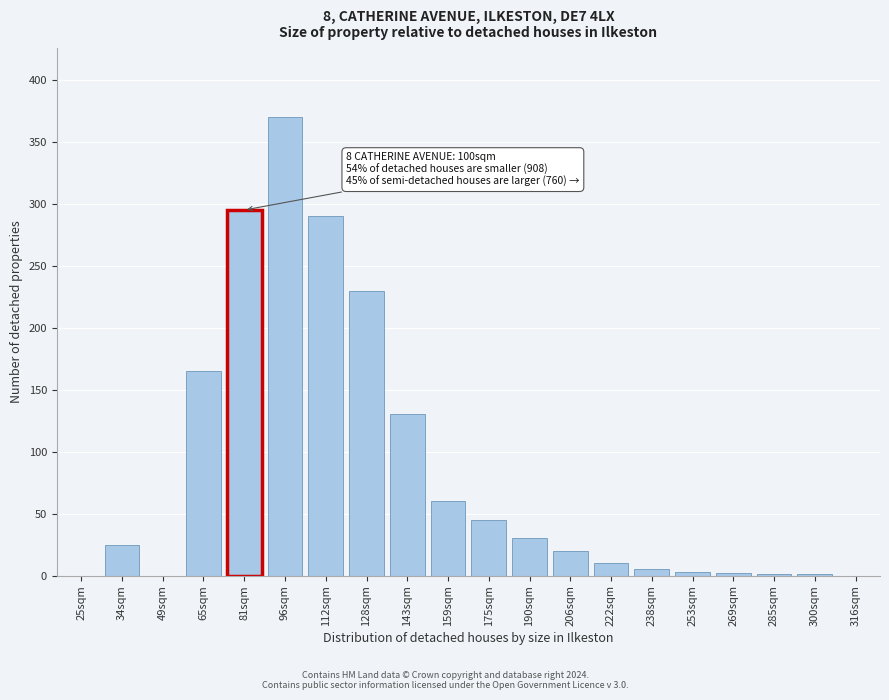

Read the value at 81sqm.

295